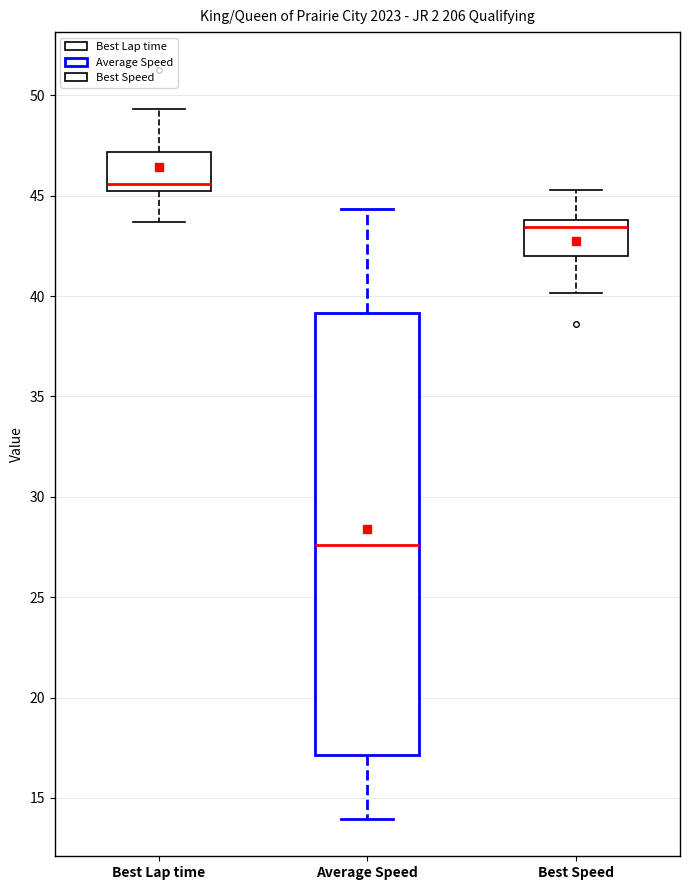

Which box has the lowest median line?

Average Speed